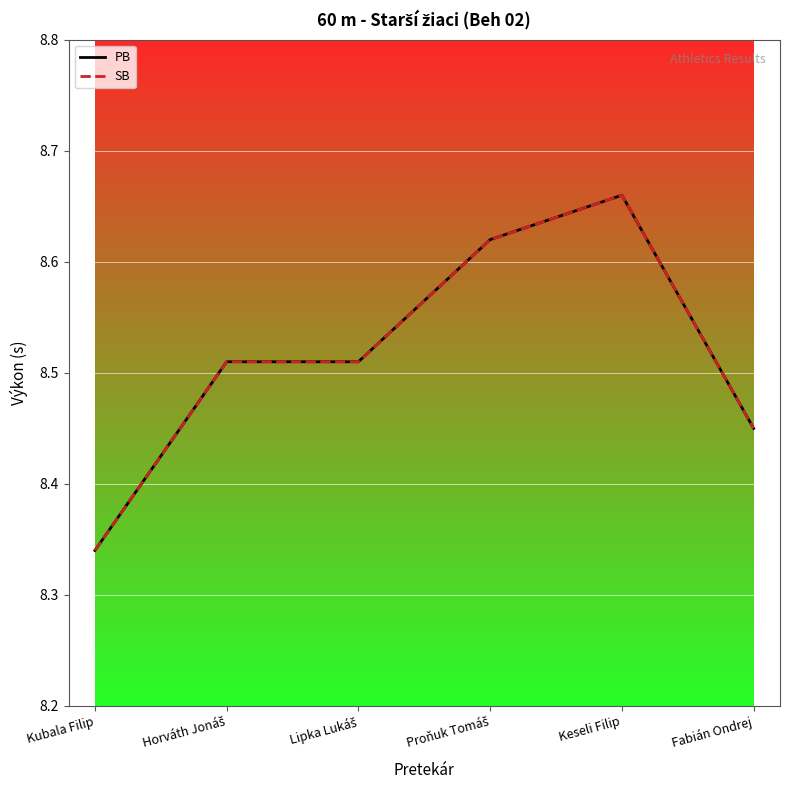

Reading right to left, list all the values displayed in this chart.

PB: Fabián Ondrej=8.4	Keseli Filip=8.7	Proňuk Tomáš=8.6	Lipka Lukáš=8.5	Horváth Jonáš=8.5	Kubala Filip=8.3
SB: Fabián Ondrej=8.4	Keseli Filip=8.7	Proňuk Tomáš=8.6	Lipka Lukáš=8.5	Horváth Jonáš=8.5	Kubala Filip=8.3